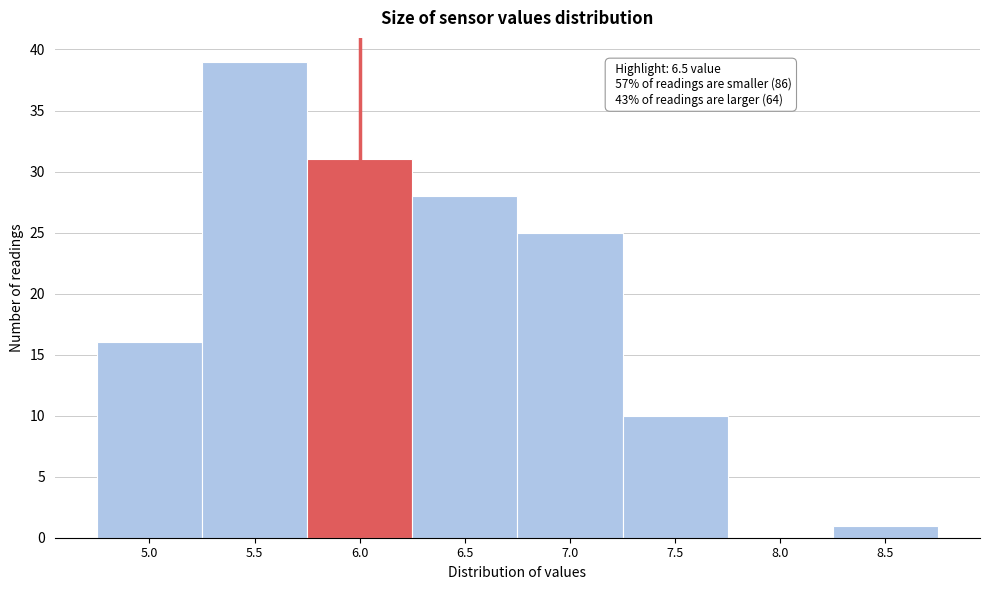

Reading right to left, list all the values displayed in this chart.

8.5=1	8.0=0	7.5=10	7.0=25	6.5=28	6.0=31	5.5=39	5.0=16